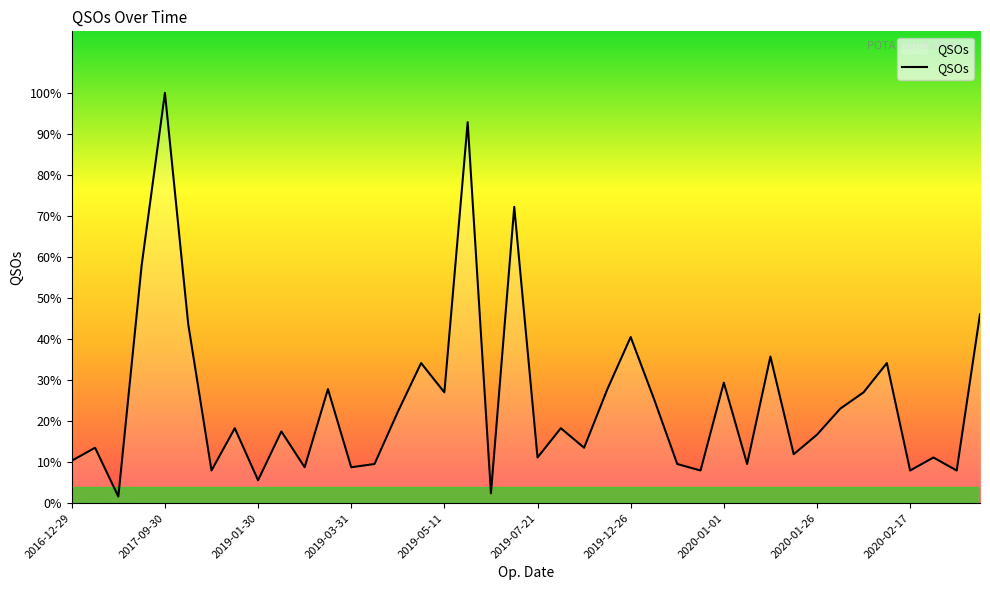

True or false: the data has more than 1 interior local peaks.

True